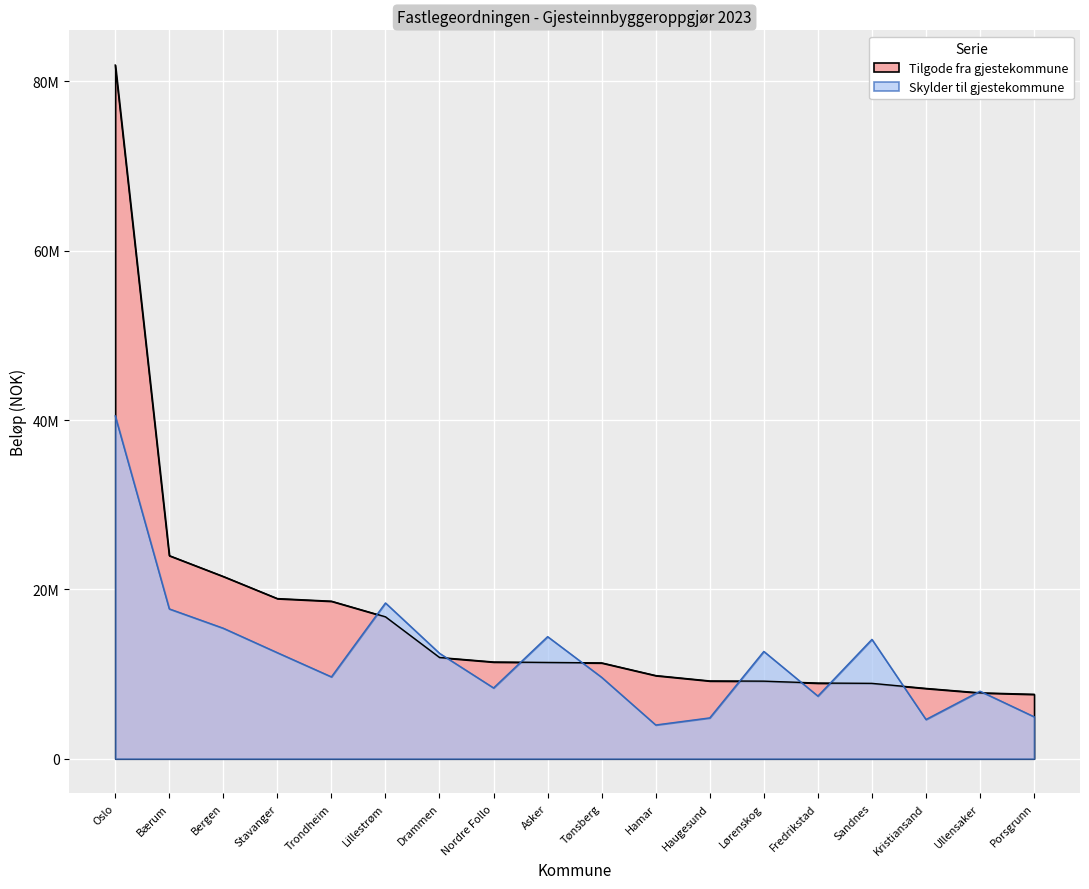

What is the difference between the maximum and minimum values in the Tilgode fra gjestekommune series?

74321351.9